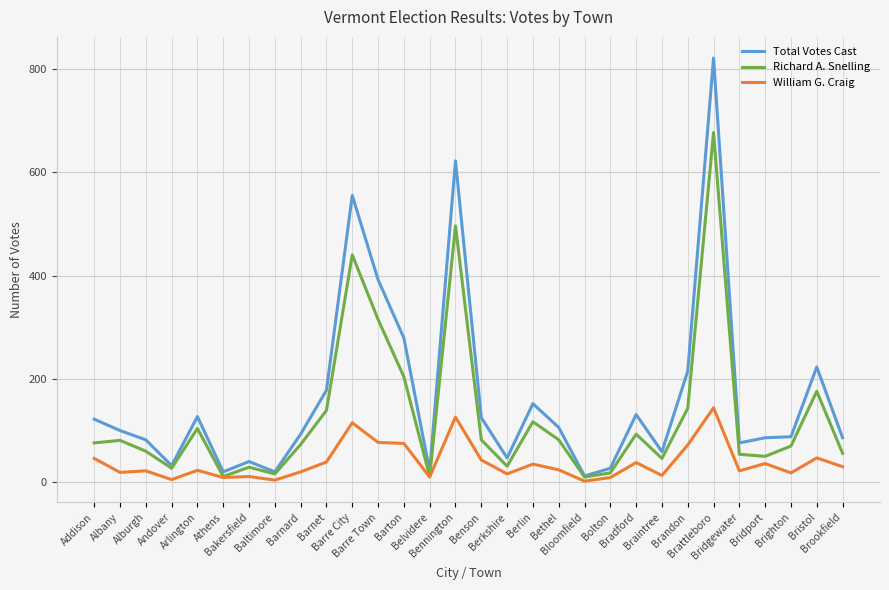

Rank the series by their maximum value, from lowest to highest.

William G. Craig, Richard A. Snelling, Total Votes Cast